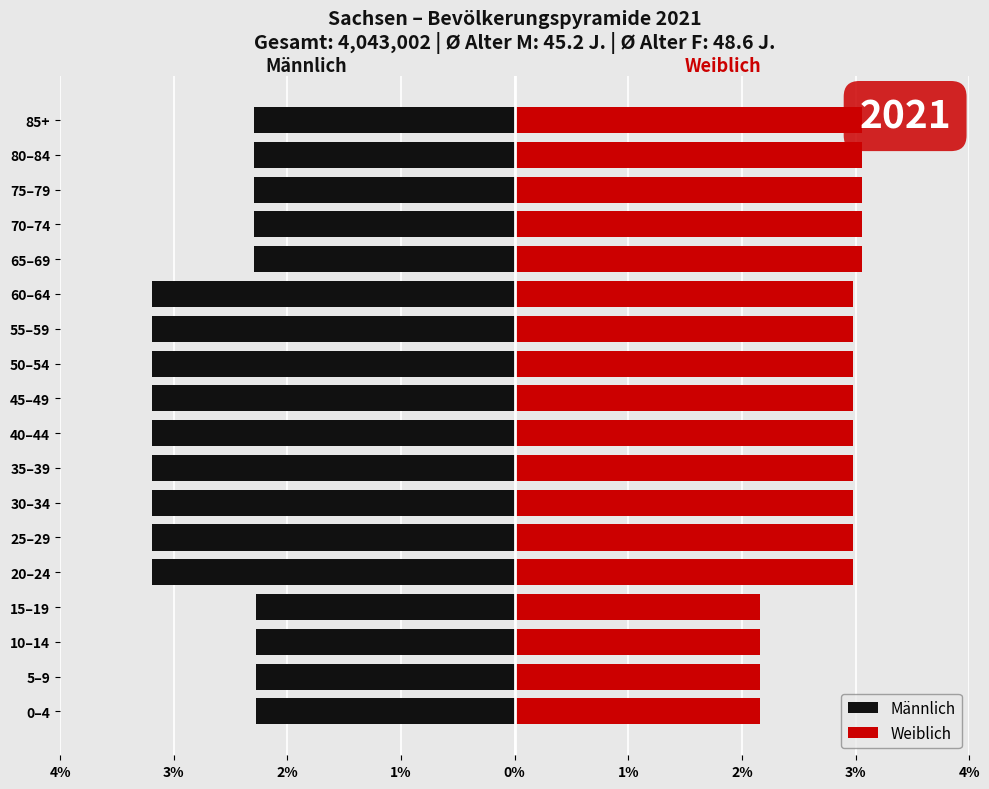

At 0–4, list the series in order from largest to smallest.

Weiblich, Männlich